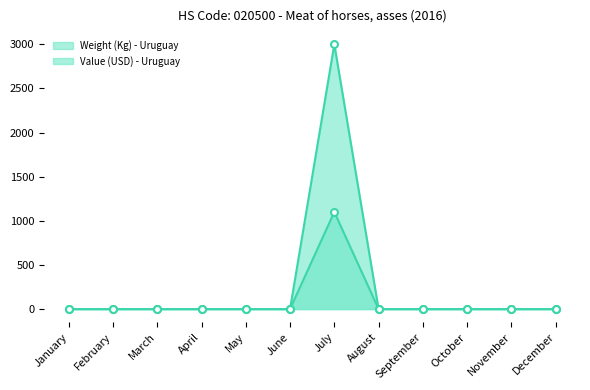

At July, list the series in order from smallest to largest.

Value (USD) - Uruguay (line), Weight (Kg) - Uruguay (line)